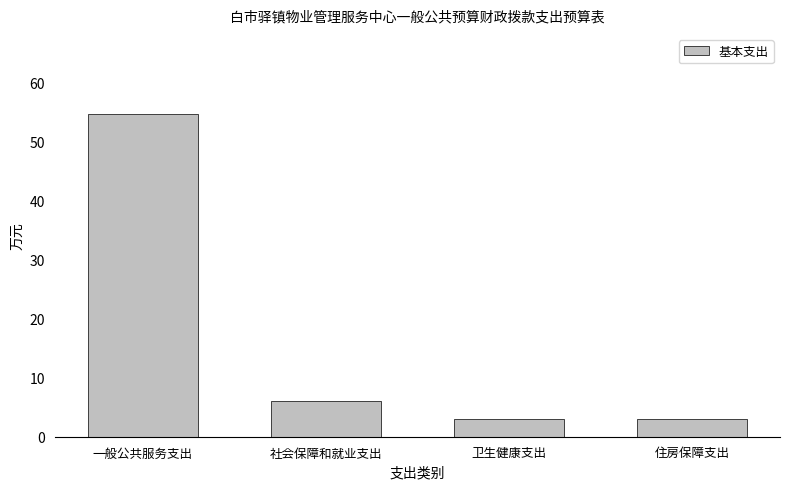

What is the label of the 4th bar from the left?

住房保障支出